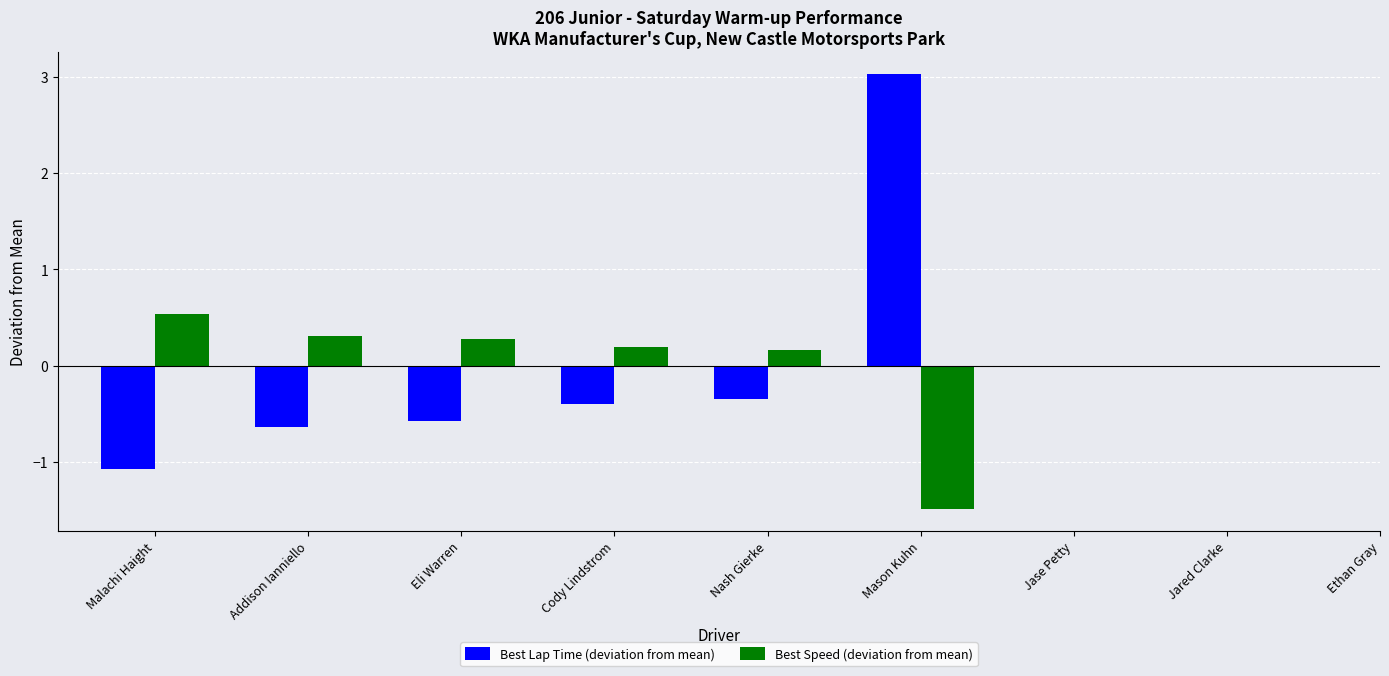

What is the total value across all series at Eli Warren?

-0.3